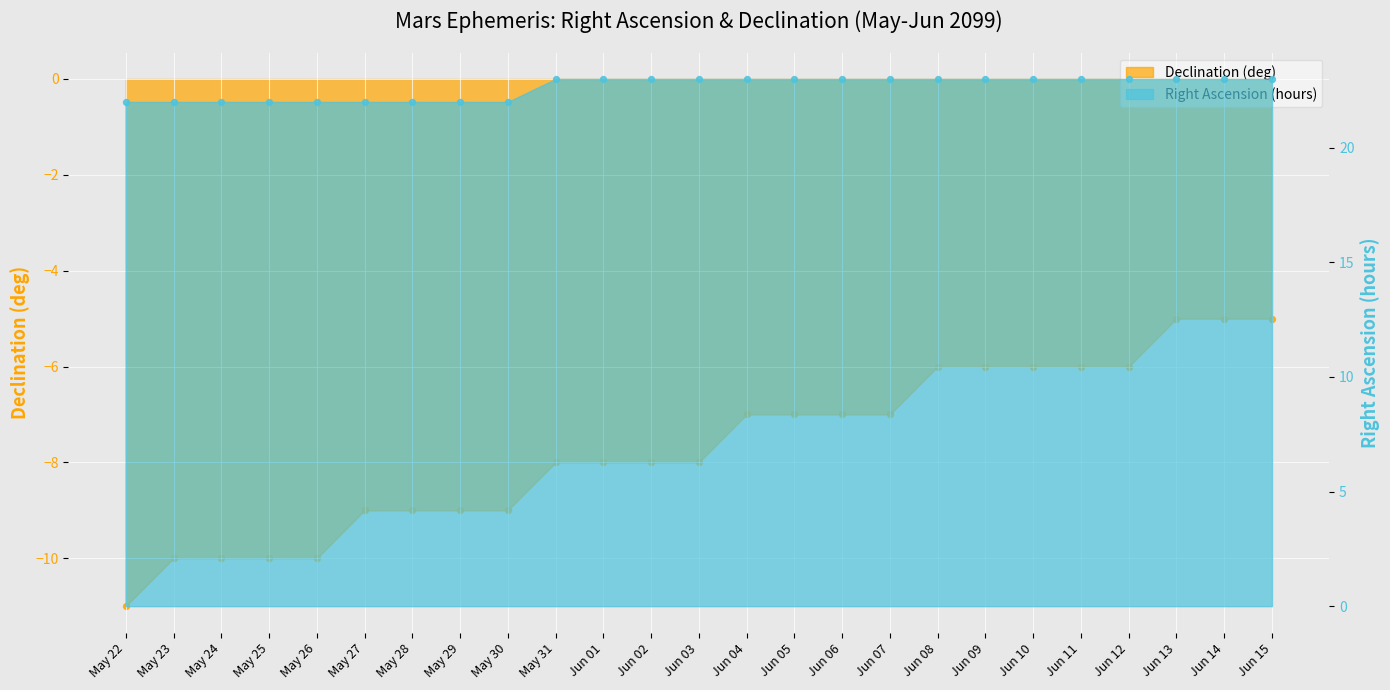

At which category is the sum across all series the highest?

Jun 13